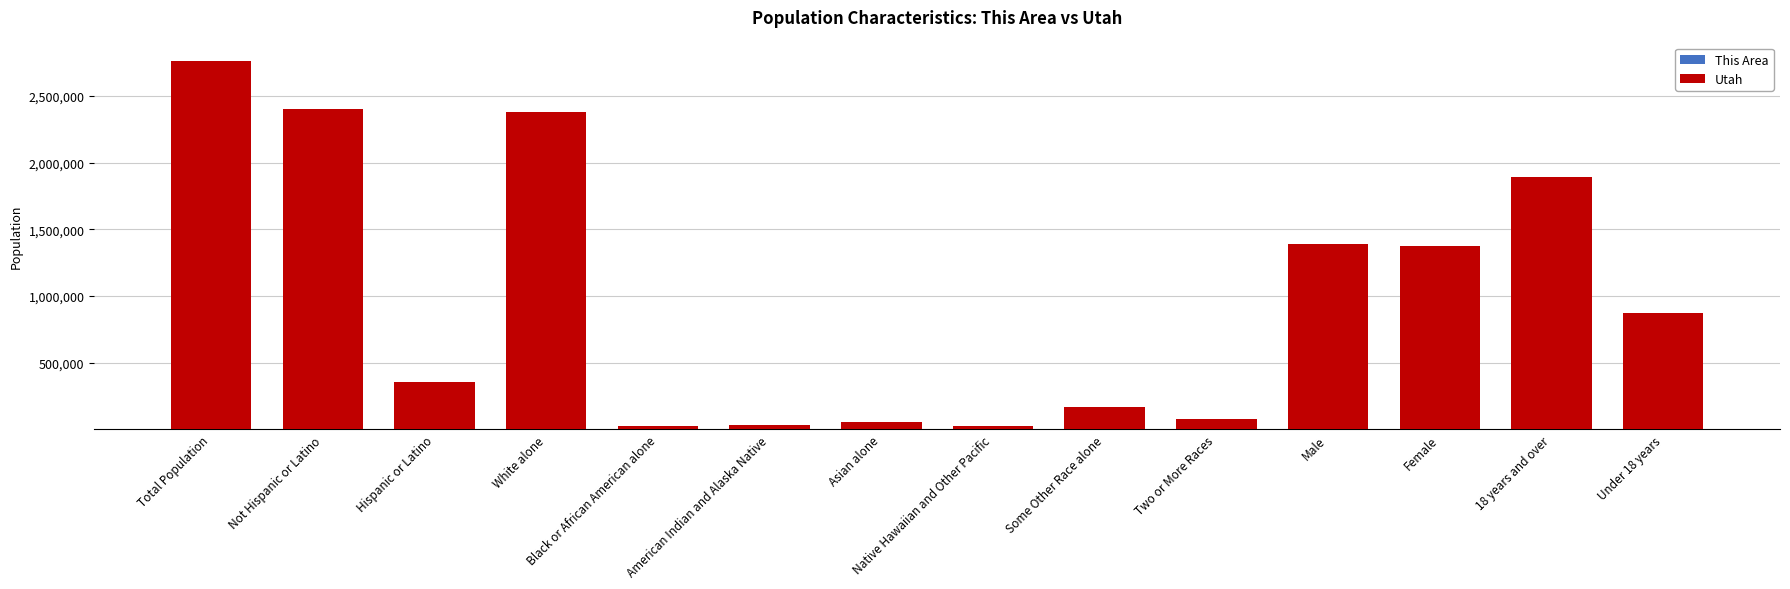

At which category is the sum across all series the highest?

Total Population